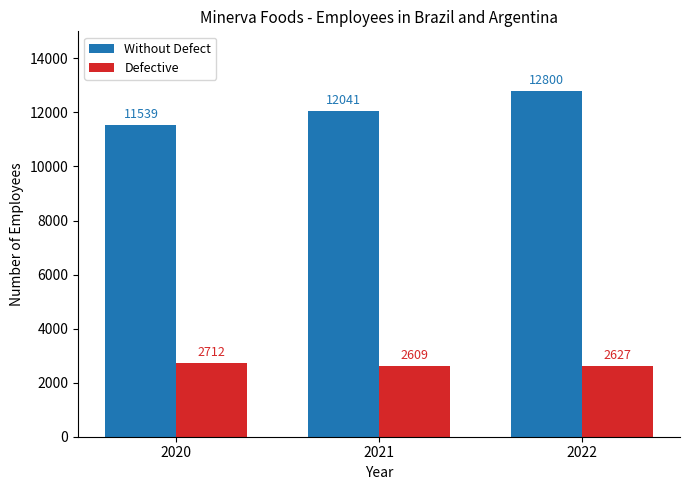

Which series changed the most between 2020 and 2022?

Without Defect